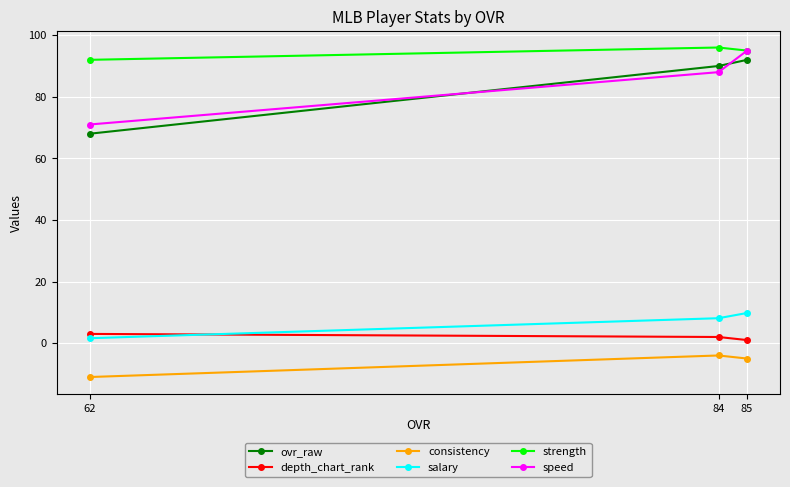

Which series has the widest spread of values?

ovr_raw